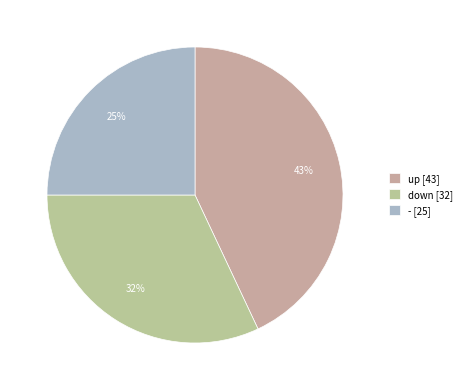

What is the ratio of the value at - to the value at up?

0.6